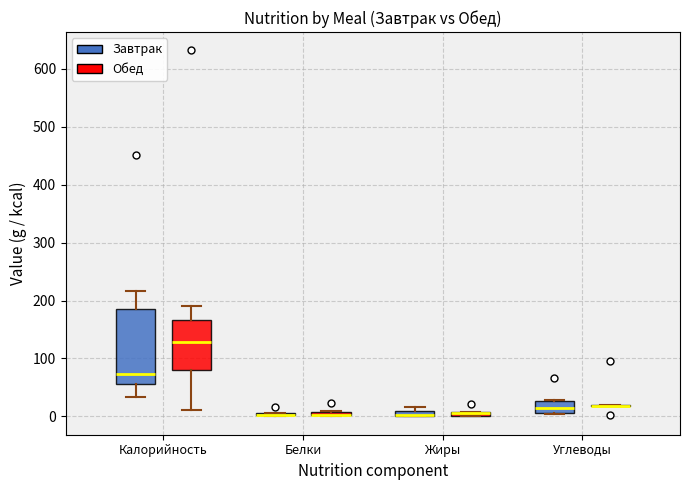

Comparing the boxes themselves (not the whiskers), which one is the tallest?

Калорийность (Завтрак)